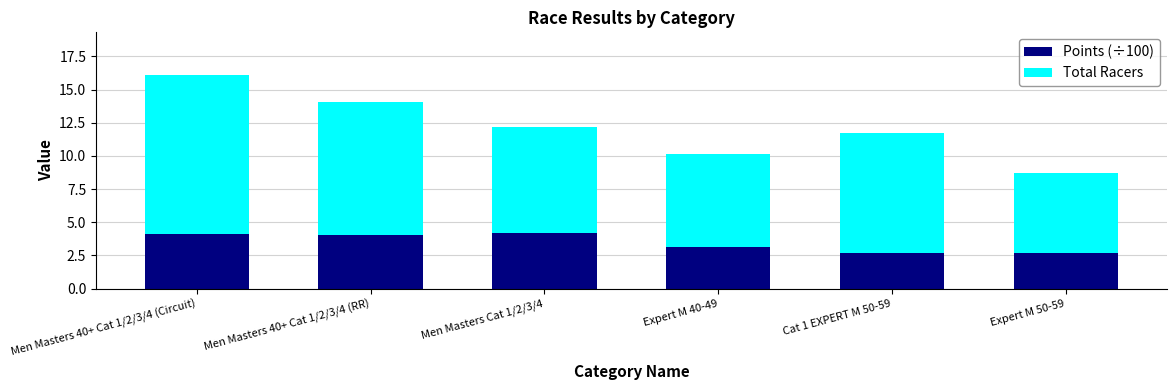

The value of Points (÷100) at Expert M 40-49 is 3.1. True or false?

True